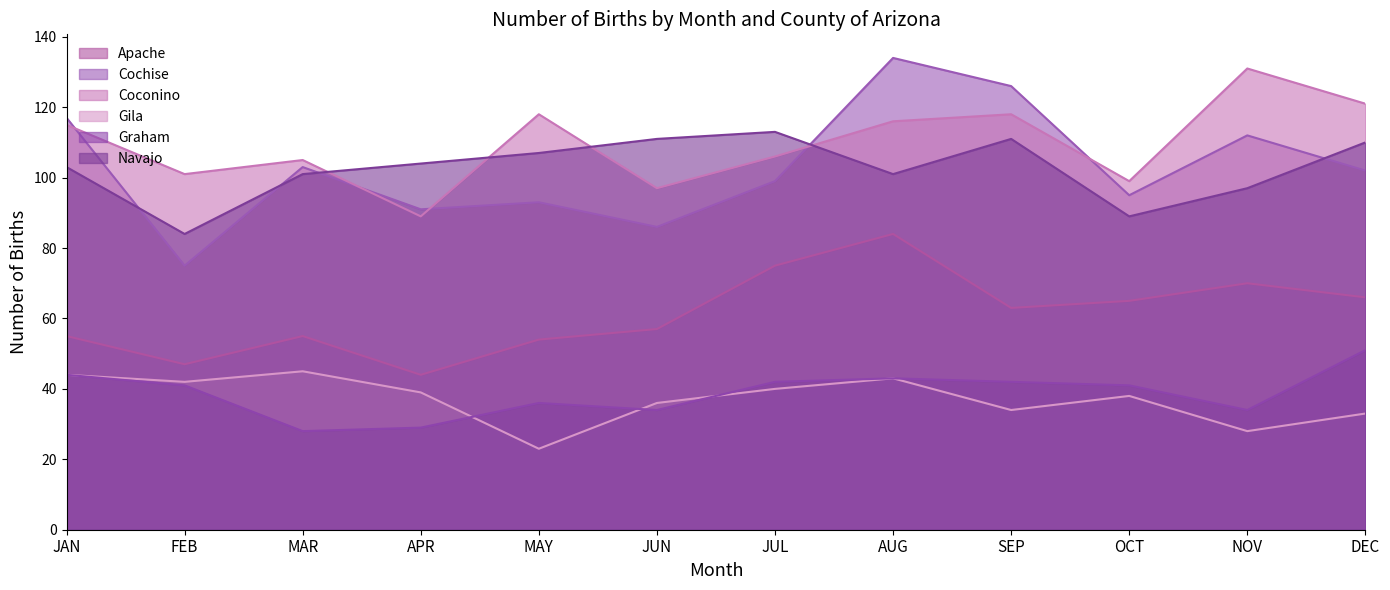

What is the label of the 2nd point from the right?

NOV